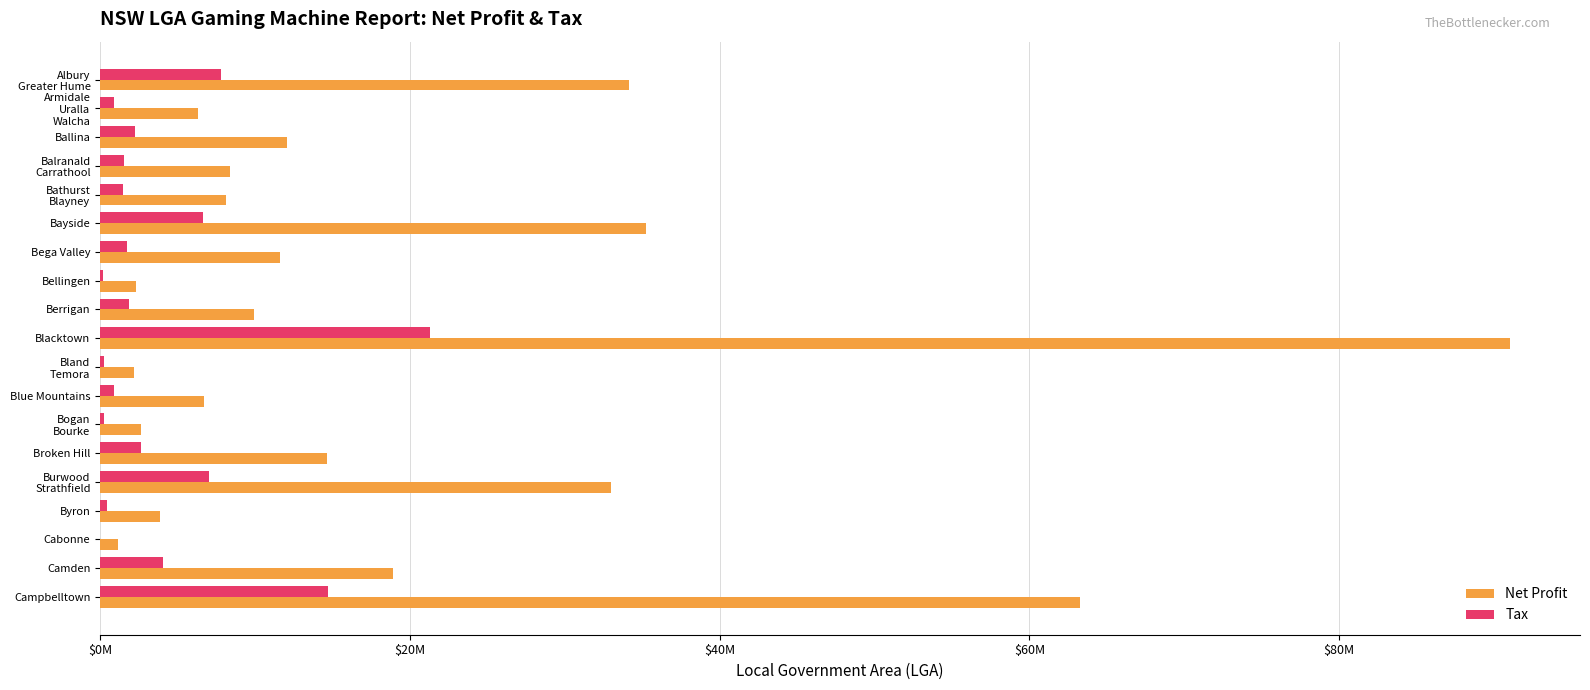

What are all the series names shown in the legend?

Net Profit, Tax